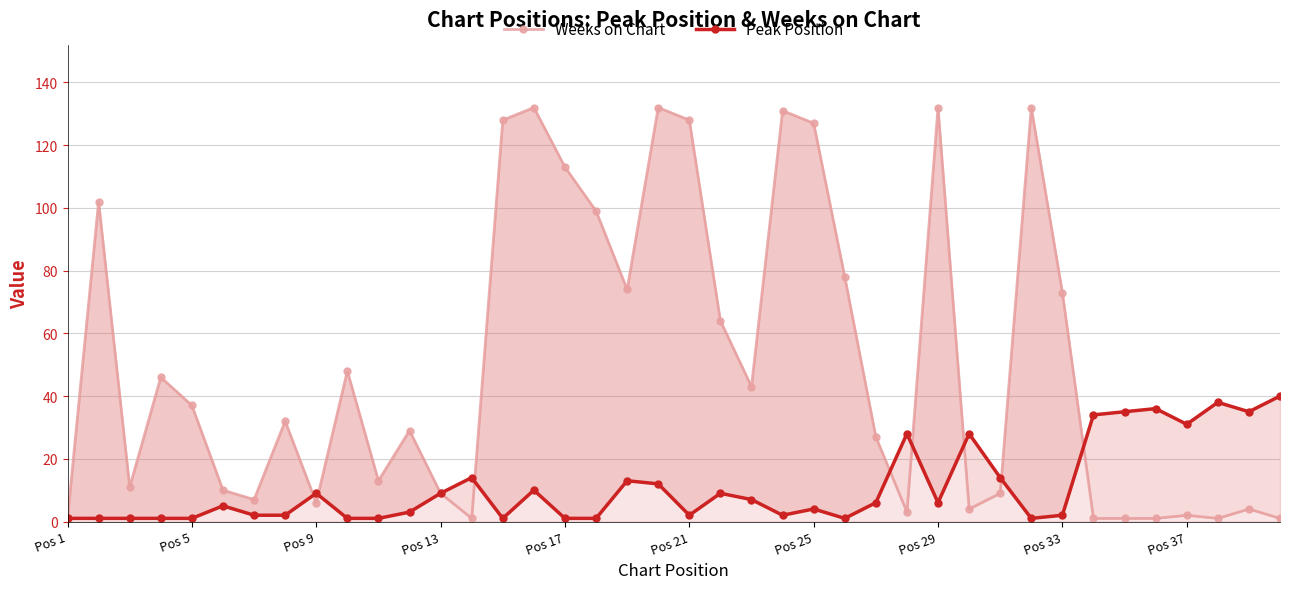

How many intersections are there between Weeks on Chart and Peak Position?

8